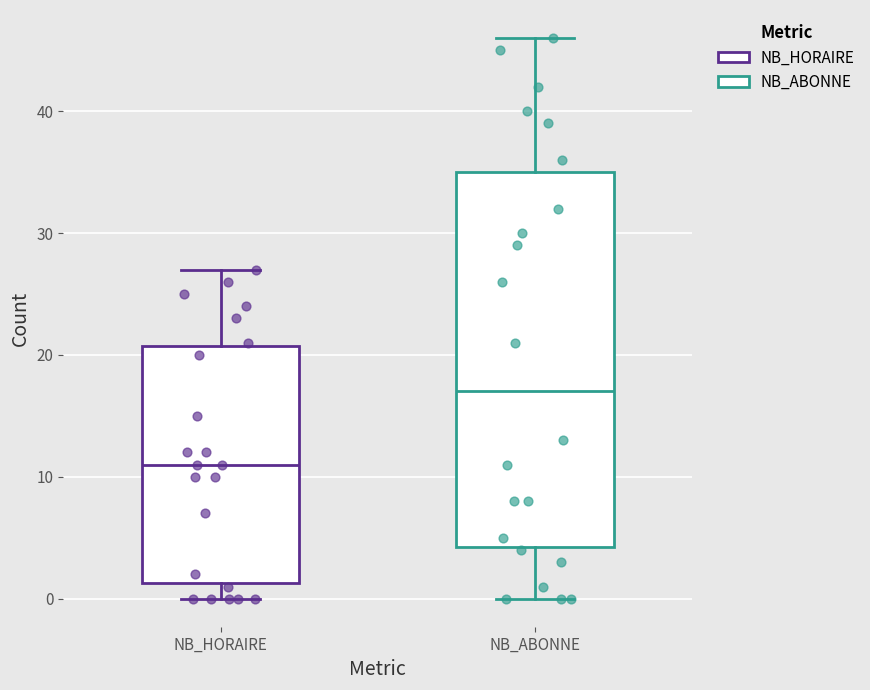

Where is the upper edge of the box for NB_HORAIRE on the y-axis? The values are not printed on the chart, so give them approximately, as read against the axis.

21